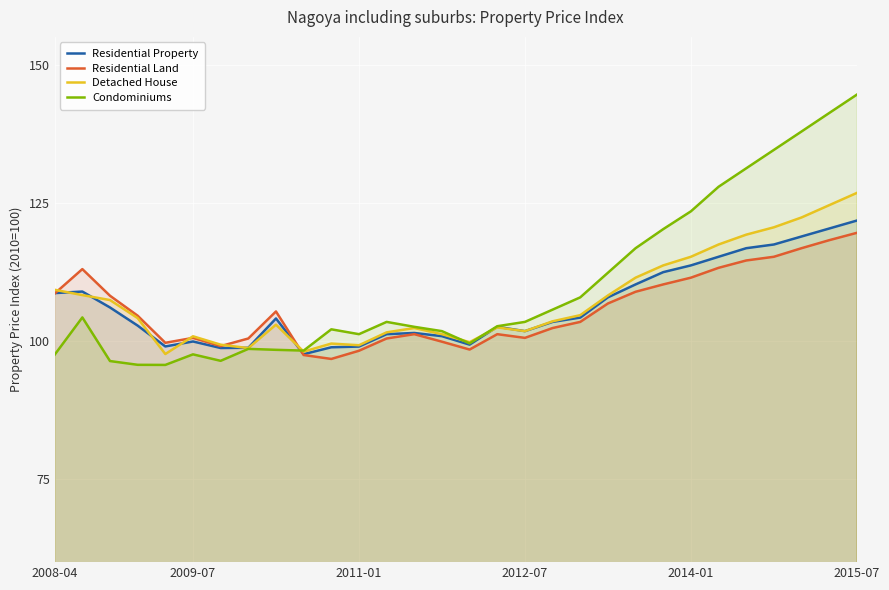

Is it true that Detached House equals 178.6 at 8?

False